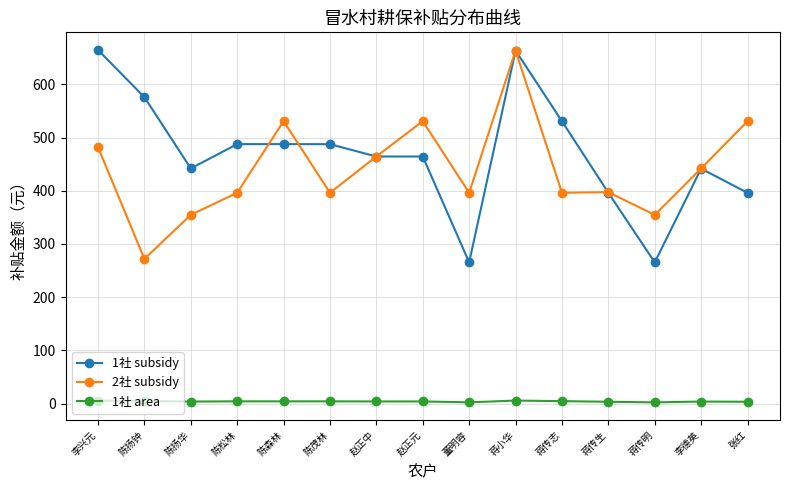

At how many categories does at least one series exceed 565?

3